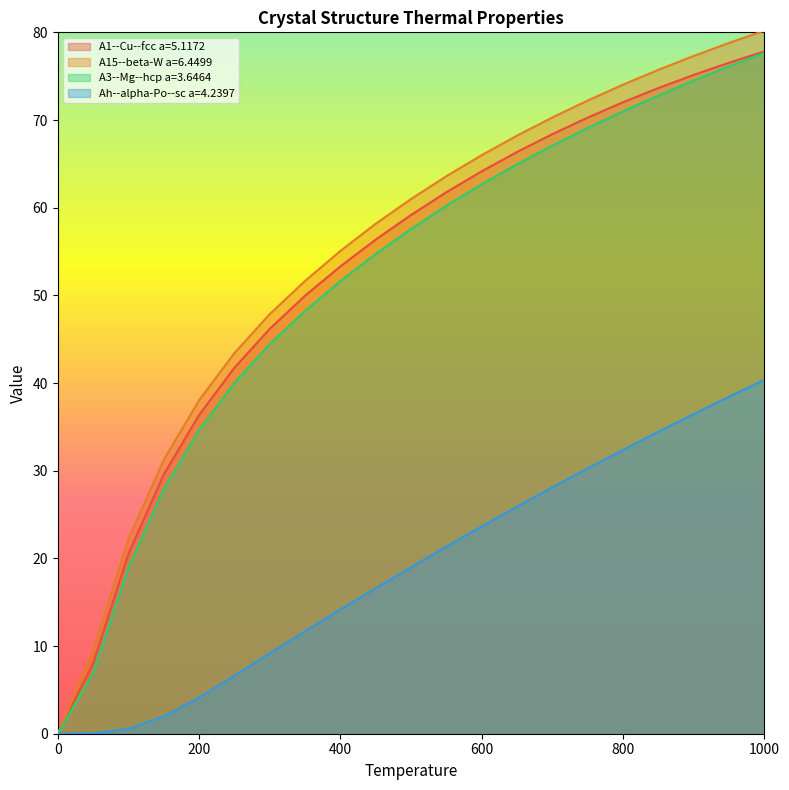

What is the sum of the A3--Mg--hcp a=3.6464 values at 50.0 and 600.0?

69.6